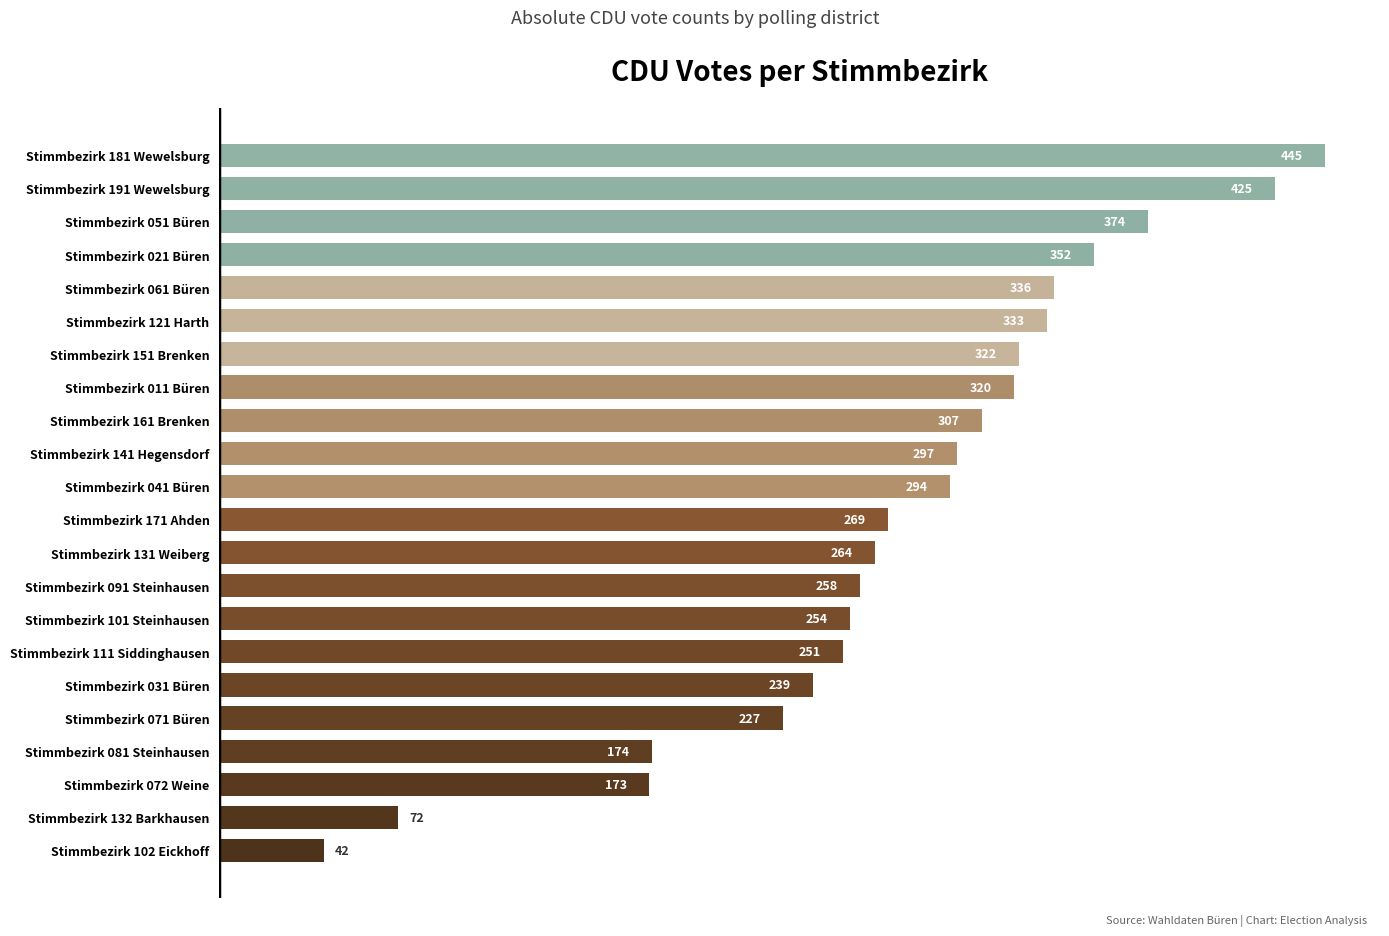

Approximately how many times larger is the value at Stimmbezirk 171 Ahden compared to Stimmbezirk 061 Büren?

0.8